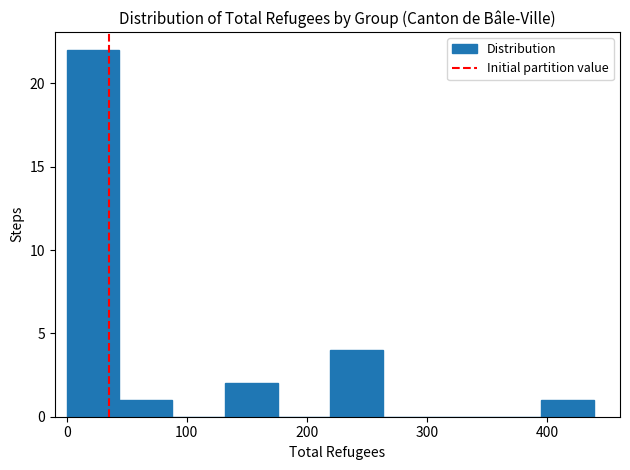

What is the height of the bar covering 40 to 90 on the x-axis? Neither the bar edges nor the heights are printed on the chart, so give them approximately, as read against the axes.

1